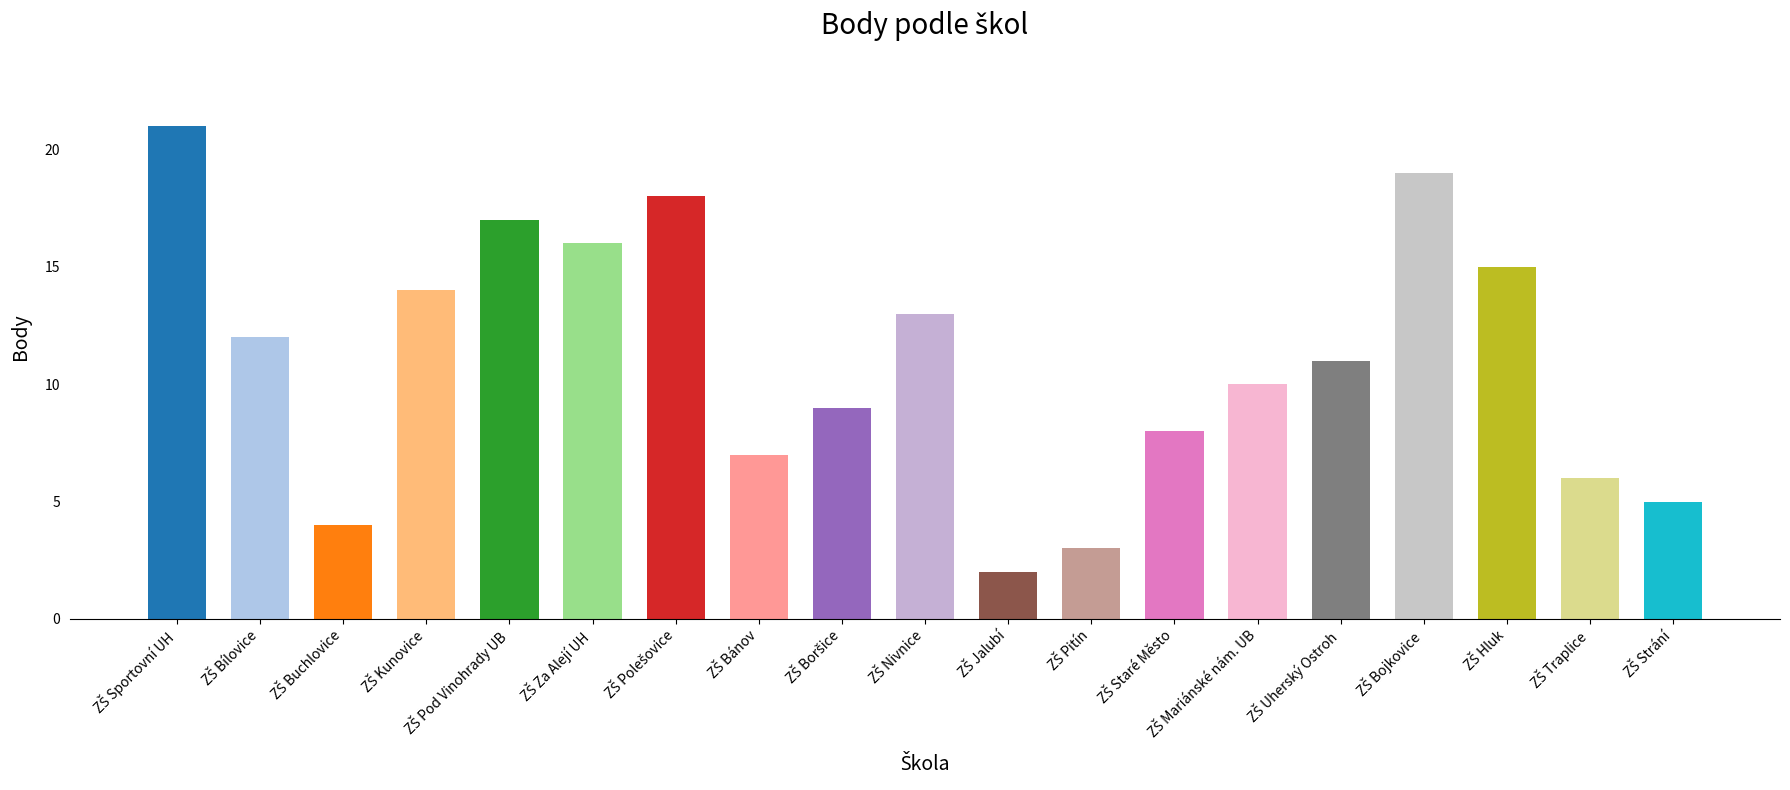

What is the sum of all values?

210